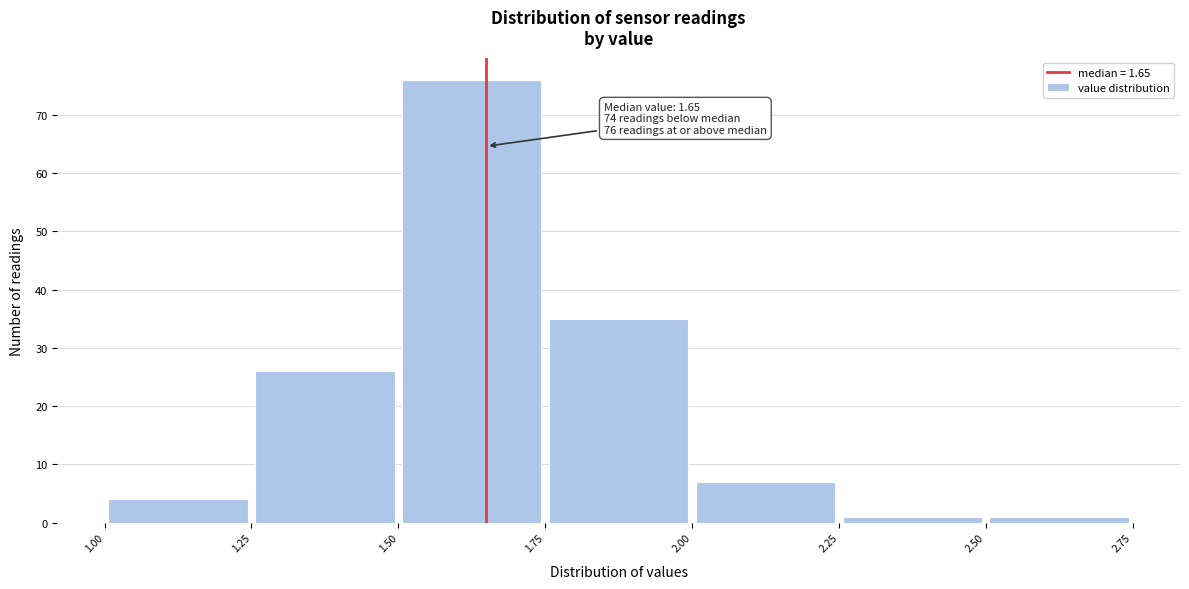

Over which range of the x-axis is the bar tallest?

1.50 to 1.75